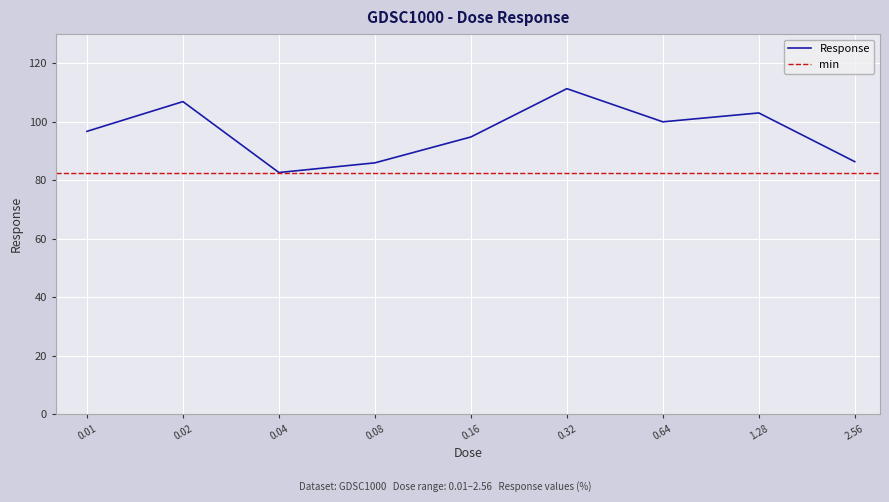

How many values are below 96?

4